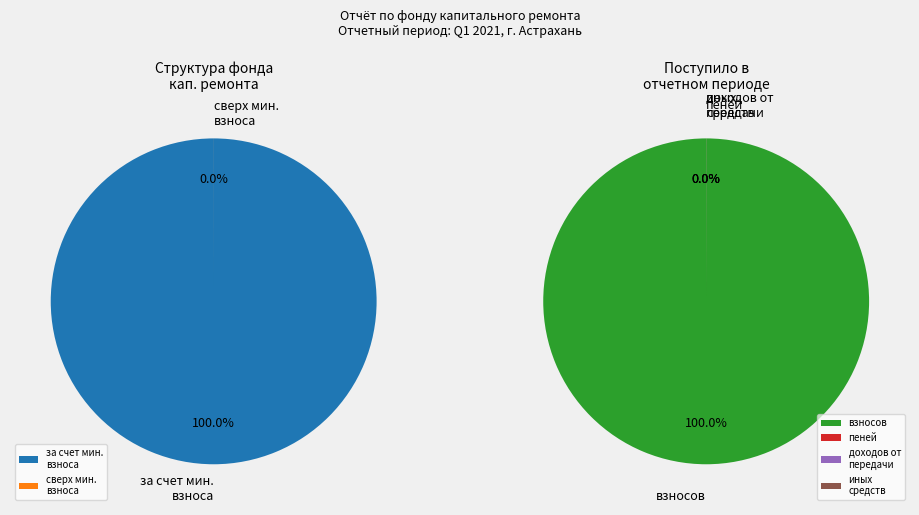

How many segments does this pie chart have?

6